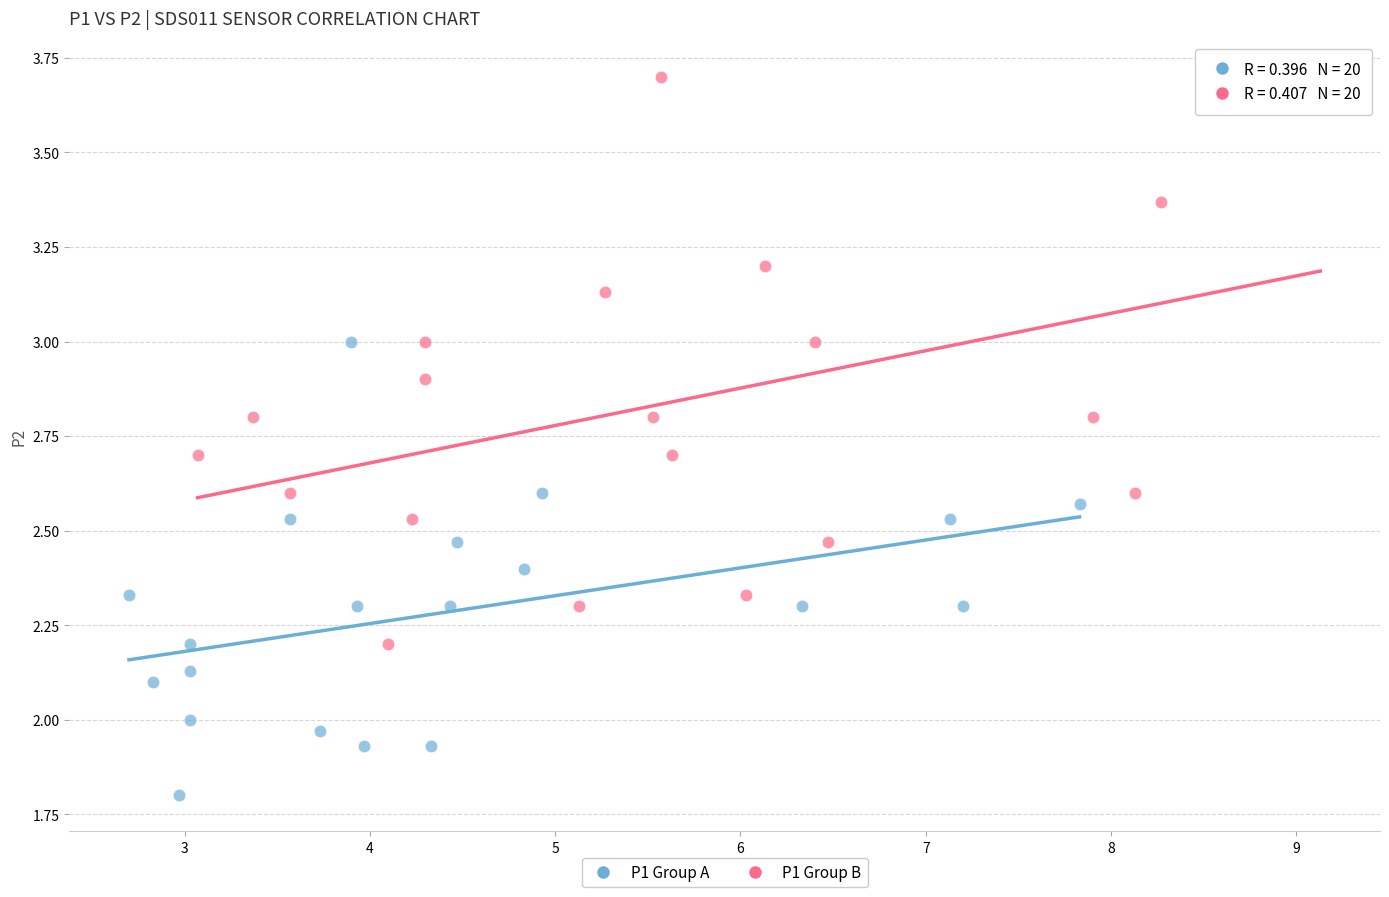

Which series contains the highest Y value?

P1 Group B